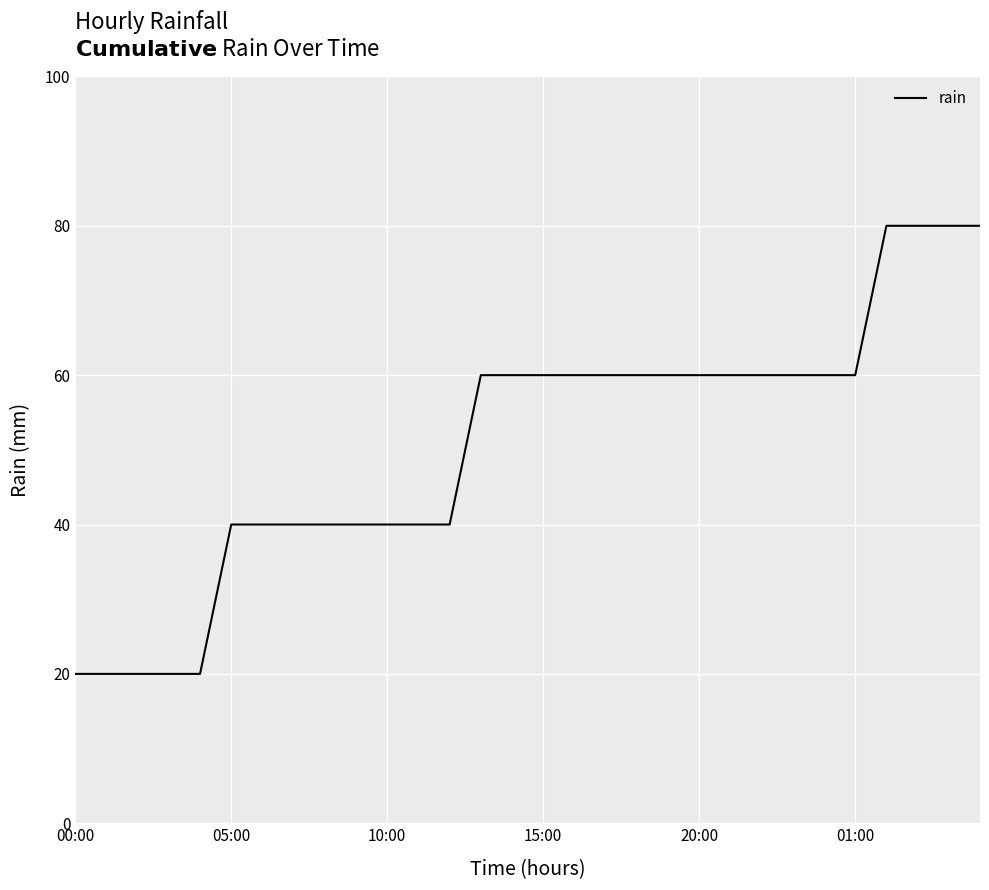

Does the chart display data point markers on the line(s)?

No